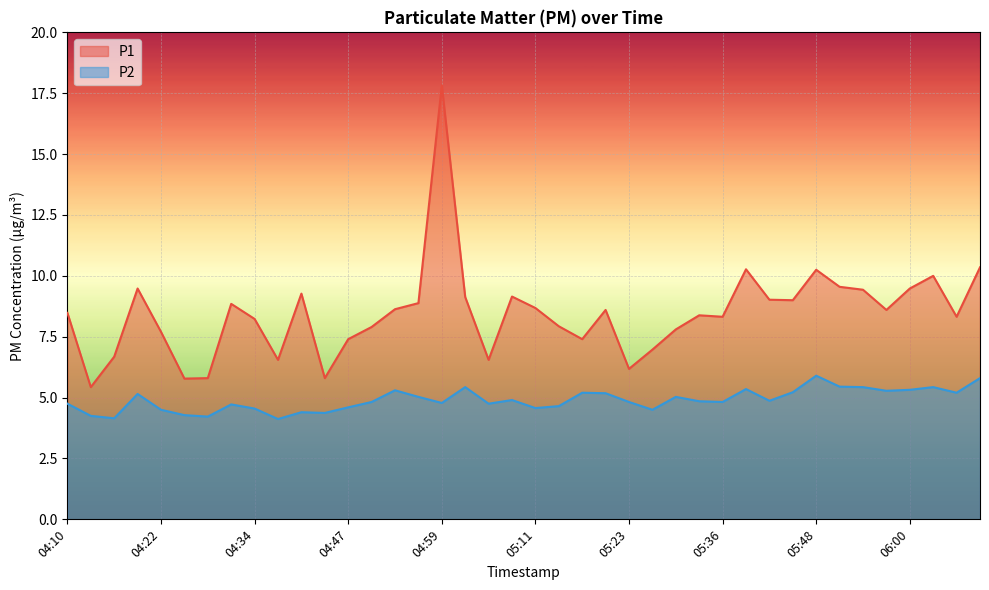

Reading left to right, extract all data points from this chart.

P1: 04:10=8.5	04:13=5.4	04:16=6.7	04:19=9.5	04:22=7.7	04:25=5.8	04:28=5.8	04:31=8.8	04:34=8.2	04:38=6.5	04:41=9.3	04:44=5.8	04:47=7.4	04:50=7.9	04:53=8.6	04:56=8.9	04:59=17.8	05:02=9.1	05:05=6.5	05:08=9.2	05:11=8.7	05:14=7.9	05:17=7.4	05:20=8.6	05:23=6.2	05:26=7.0	05:30=7.8	05:33=8.4	05:36=8.3	05:39=10.3	05:42=9.0	05:45=9.0	05:48=10.2	05:51=9.6	05:54=9.4	05:57=8.6	06:00=9.5	06:03=10.0	06:06=8.3	06:09=10.3
P2: 04:10=4.8	04:13=4.2	04:16=4.2	04:19=5.2	04:22=4.5	04:25=4.3	04:28=4.2	04:31=4.7	04:34=4.5	04:38=4.1	04:41=4.4	04:44=4.4	04:47=4.6	04:50=4.8	04:53=5.3	04:56=5.0	04:59=4.8	05:02=5.4	05:05=4.8	05:08=4.9	05:11=4.6	05:14=4.7	05:17=5.2	05:20=5.2	05:23=4.8	05:26=4.5	05:30=5.0	05:33=4.8	05:36=4.8	05:39=5.3	05:42=4.9	05:45=5.2	05:48=5.9	05:51=5.5	05:54=5.4	05:57=5.3	06:00=5.3	06:03=5.4	06:06=5.2	06:09=5.8